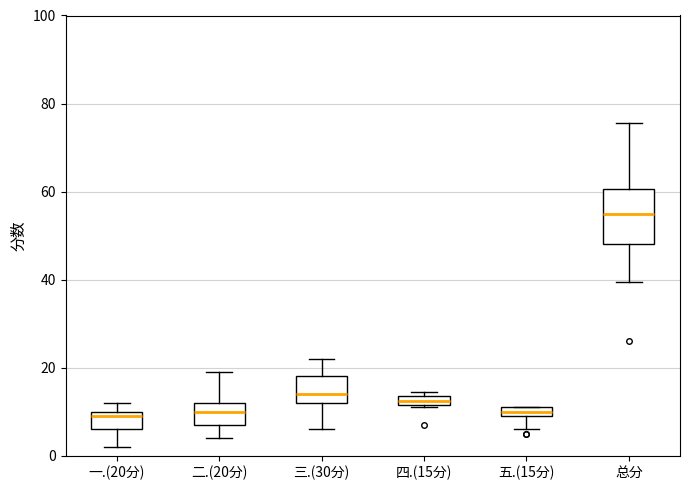

Which box is the tallest, from its lower edge to its upper edge?

总分